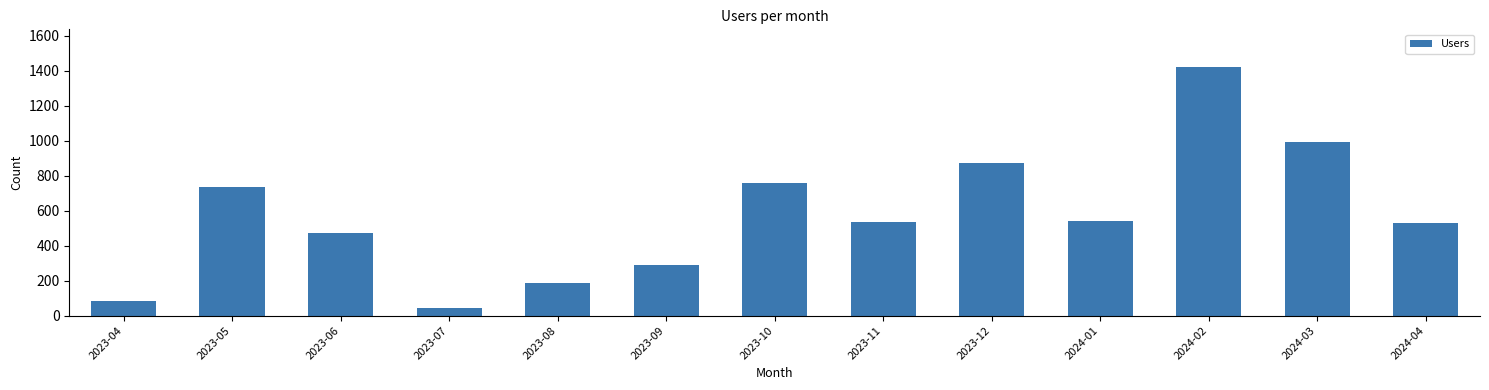

Is it true that the value at 2024-02 is 2089?

False